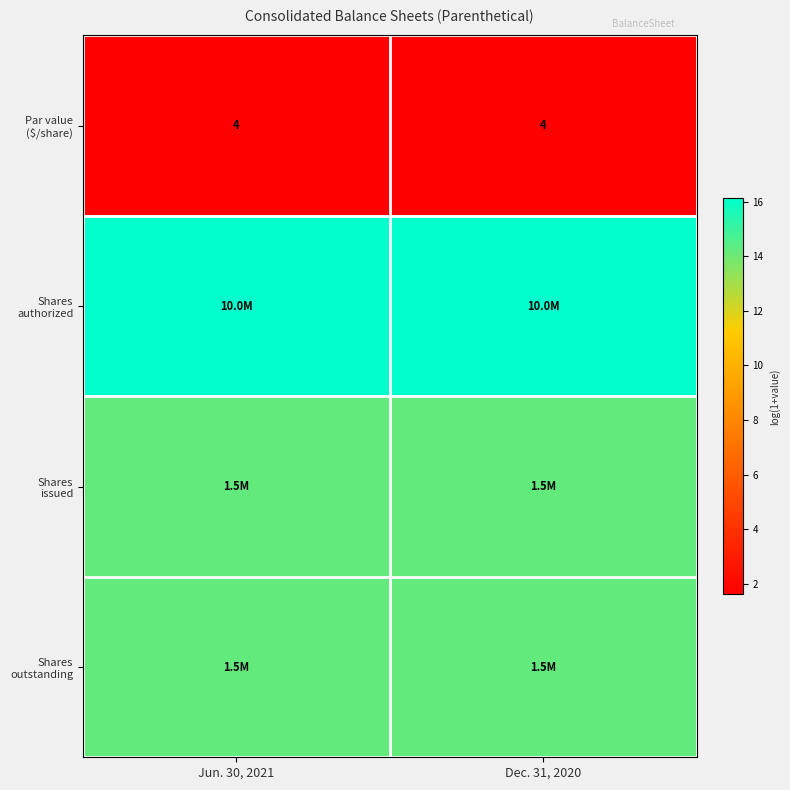

The Shares outstanding series shows 14.2 at Dec. 31, 2020. True or false?

True